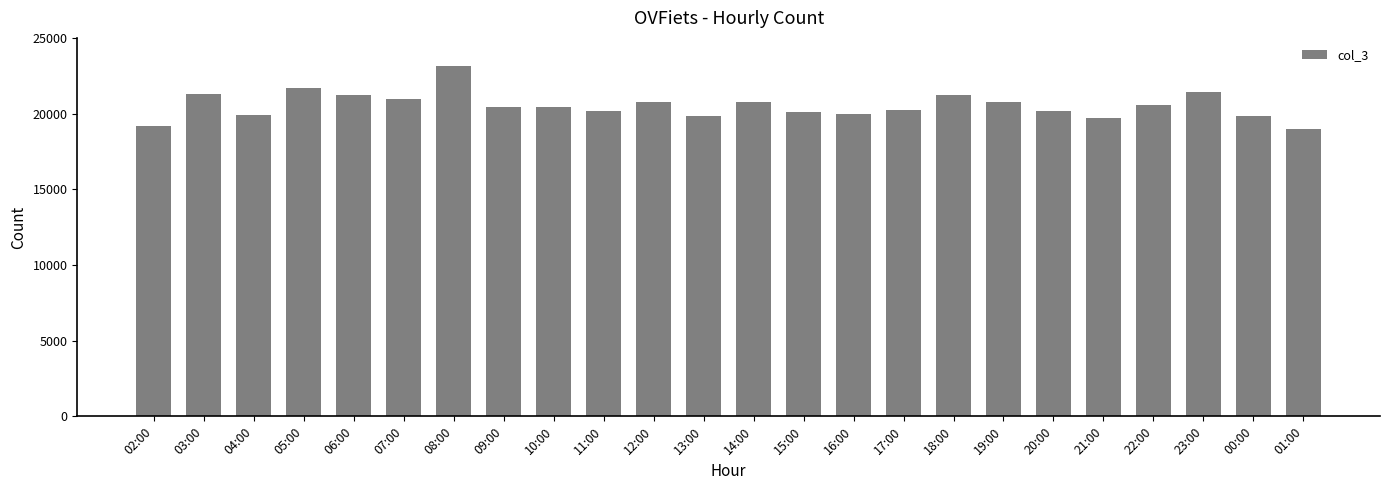

Does the chart contain any negative values?

No